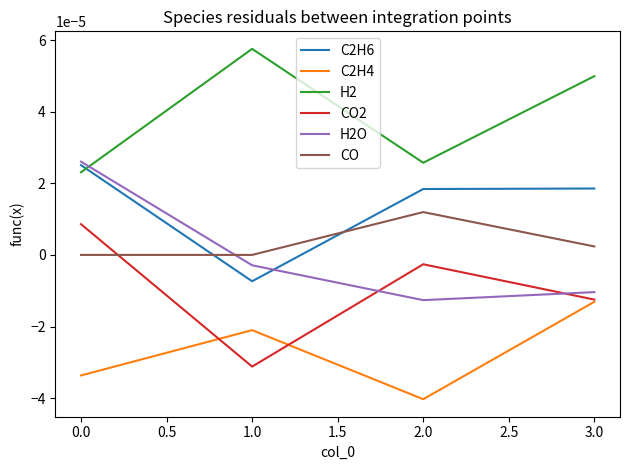

How many lines are shown in the chart?

6